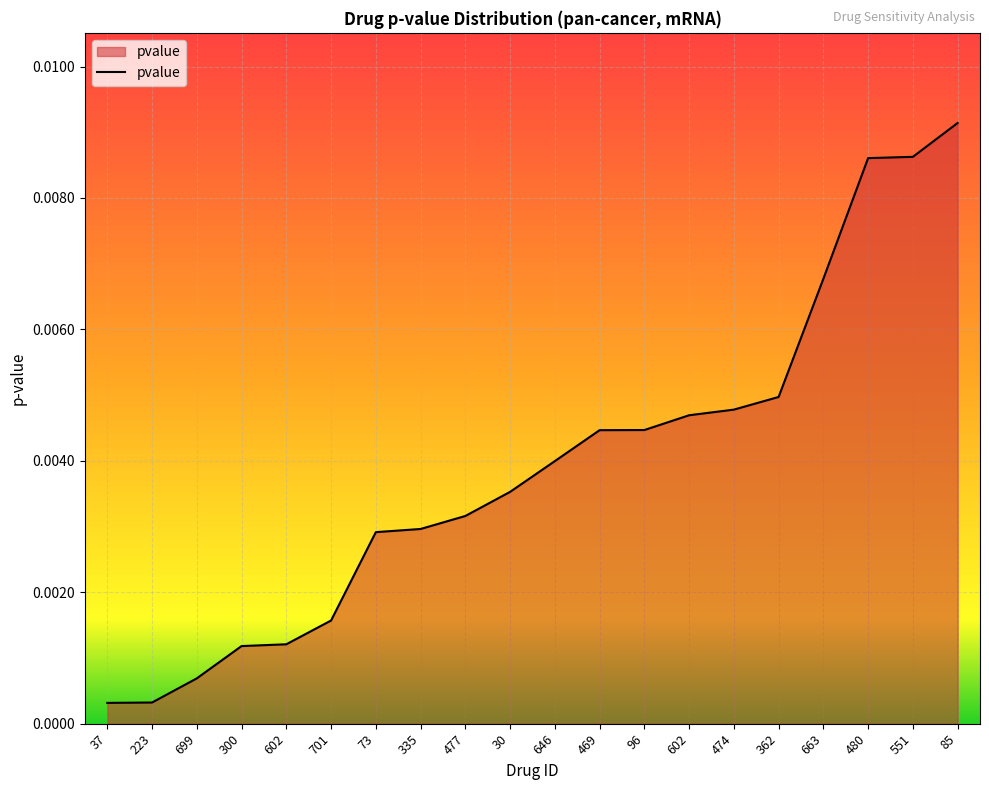

What is the label of the 17th point from the right?

300